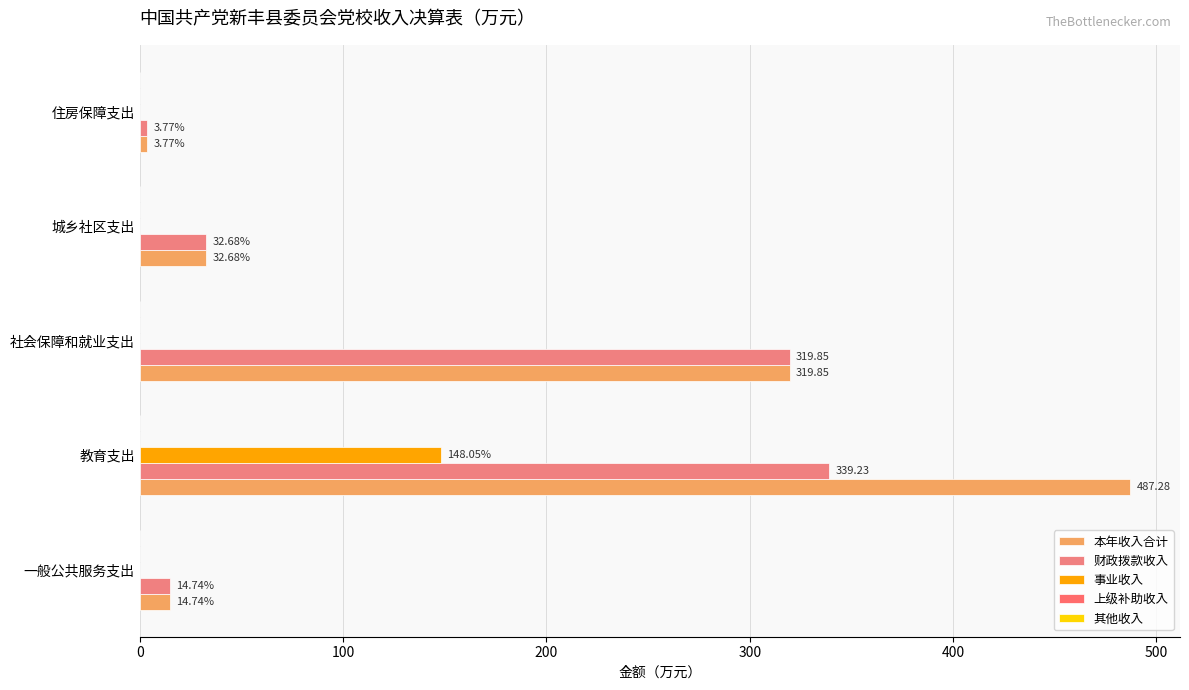

How many values in the 事业收入 series exceed 0?

1